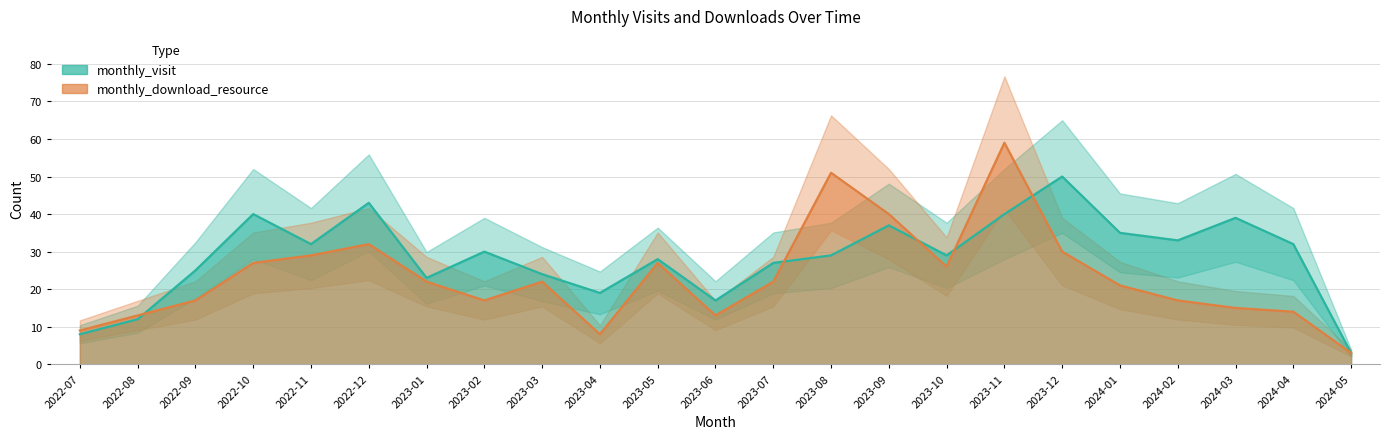

What is the total value across all series at 2024-02?

50